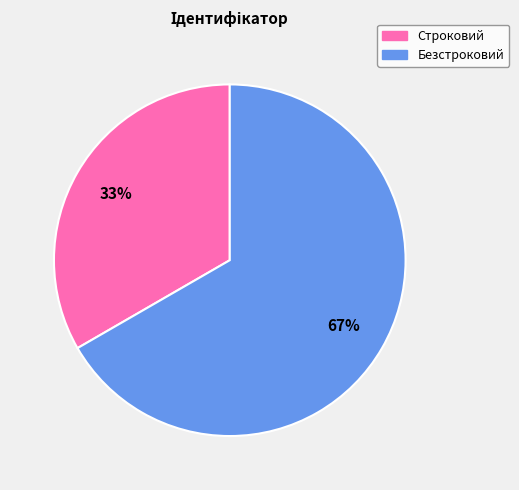

What is the ratio of the value at Безстроковий to the value at Строковий?

2.0